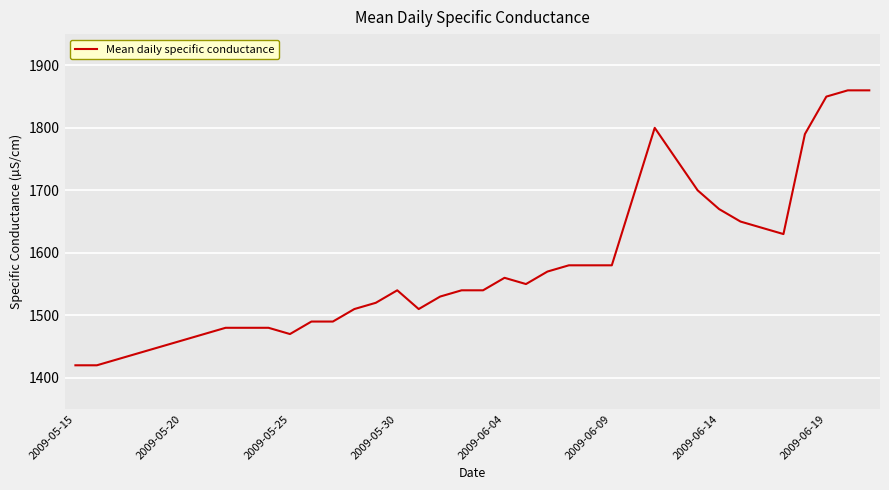

What is the maximum value shown in the chart?

1860